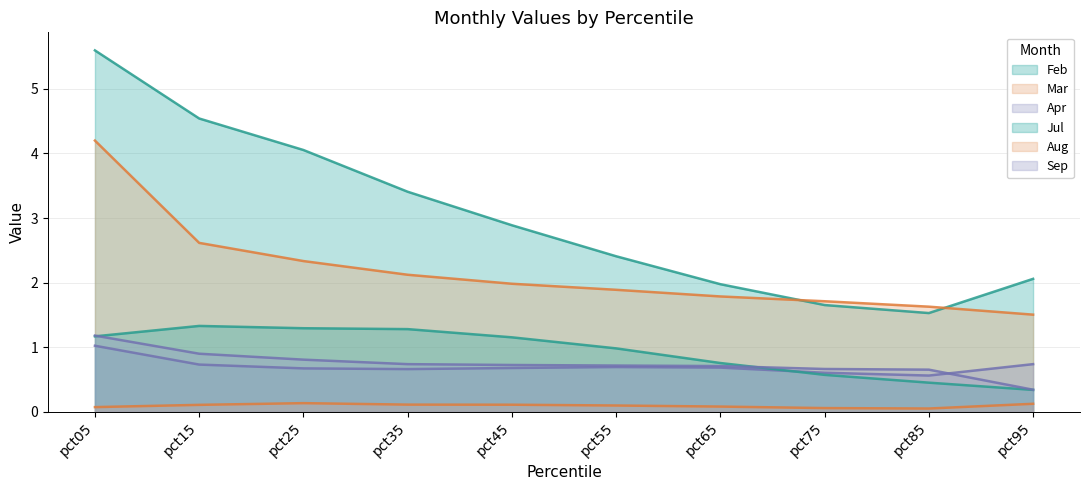

True or false: Apr and Feb cross at least once.

False